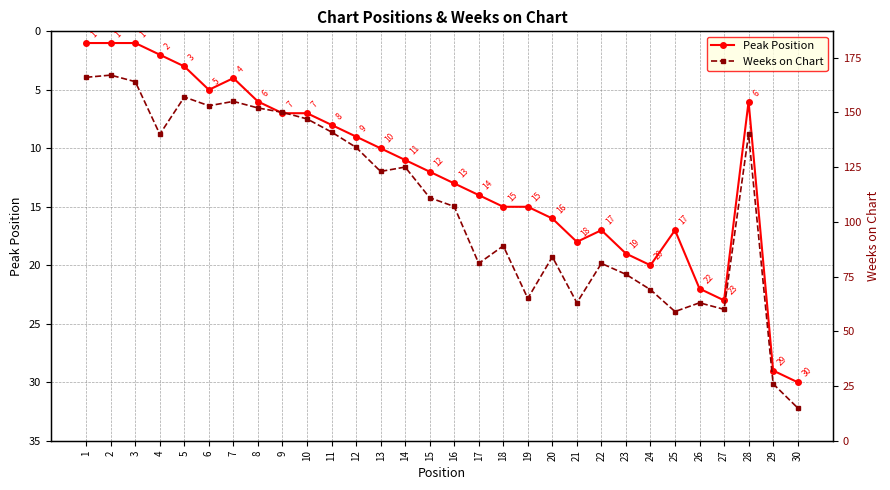

How many interior local peaks does the Weeks on Chart series have?

9